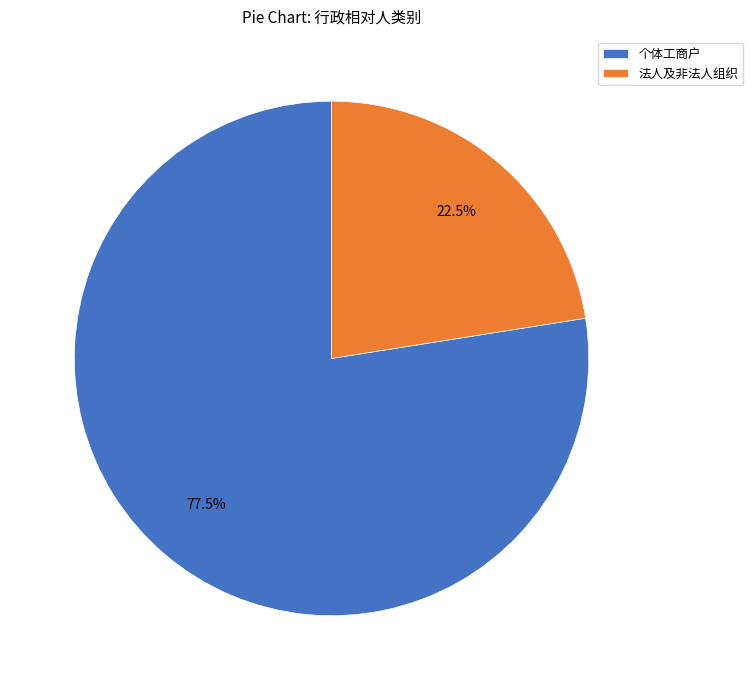

Does 个体工商户 account for over 50% of the chart?

Yes